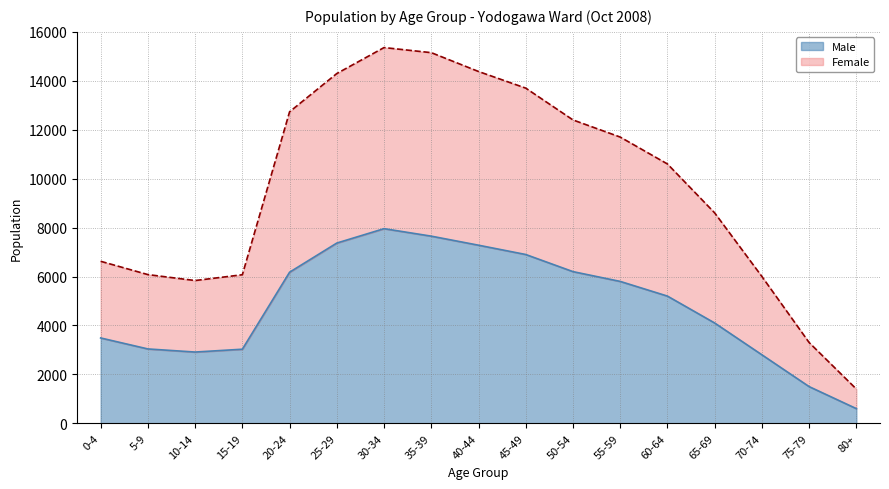

How many series are shown in this chart?

2